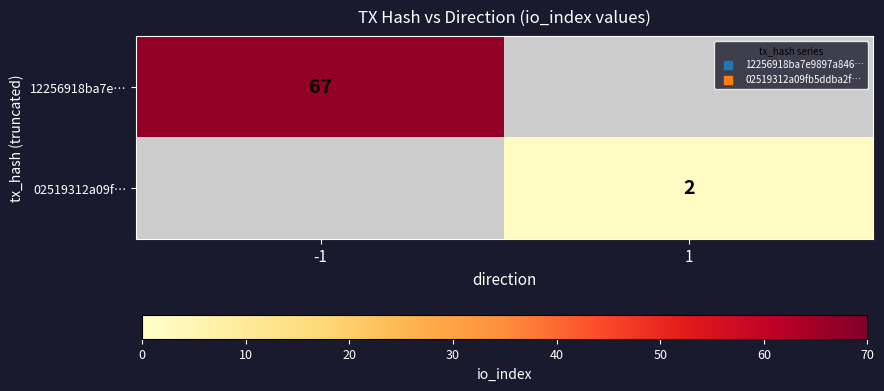

Is the value of 02519312a09f… at 1 greater than the value of 12256918ba7e… at 1?

No